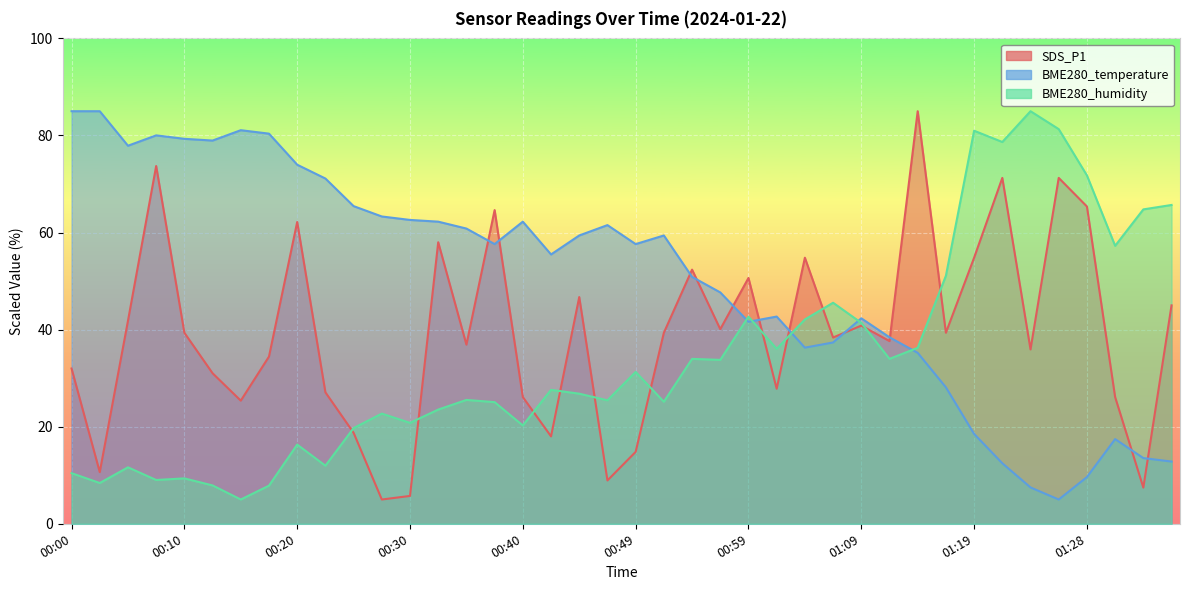

List the labels in order of BME280_humidity value, largest first.

01:23, 01:26, 01:19, 01:21, 01:28, 01:36, 01:33, 01:31, 01:16, 01:06, 00:59, 01:04, 01:09, 01:14, 01:02, 00:54, 01:11, 00:57, 00:49, 00:42, 00:44, 00:35, 00:47, 00:52, 00:37, 00:32, 00:27, 00:30, 00:40, 00:25, 00:20, 00:22, 00:05, 00:00, 00:10, 00:07, 00:02, 00:12, 00:17, 00:15